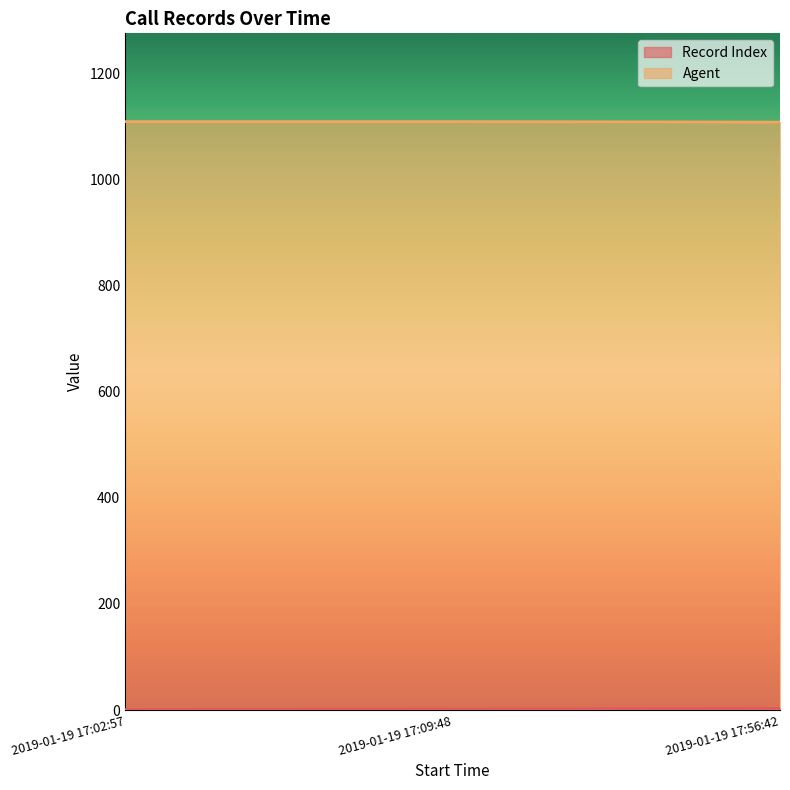

Where is Record Index nearest to the value 2?

2019-01-19 17:09:48